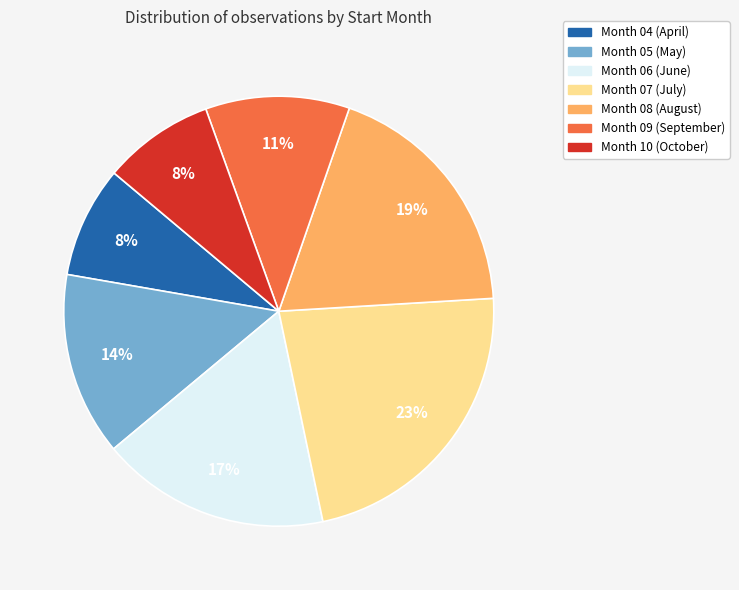

Approximately how many times larger is the value at Month 10 (October) compared to Month 05 (May)?

0.6